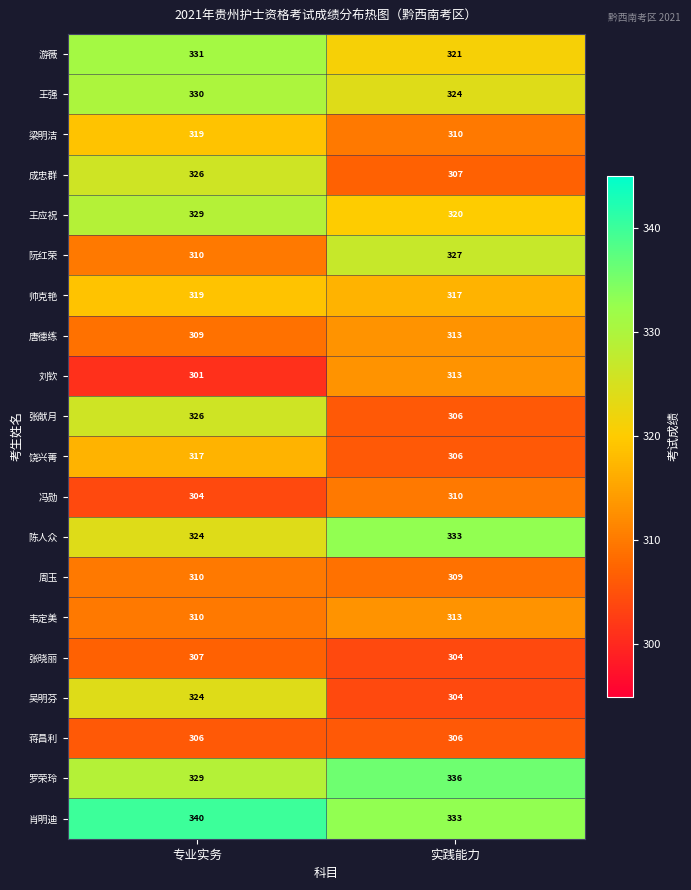

What is the sum of all 王强 values?

654